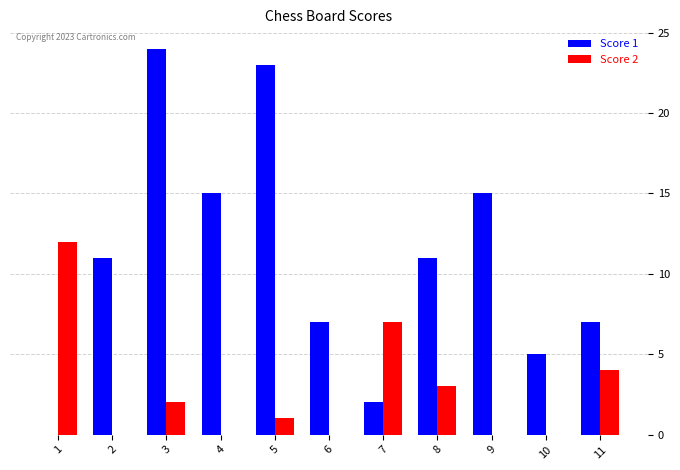

Which category has the highest value across all series?

3